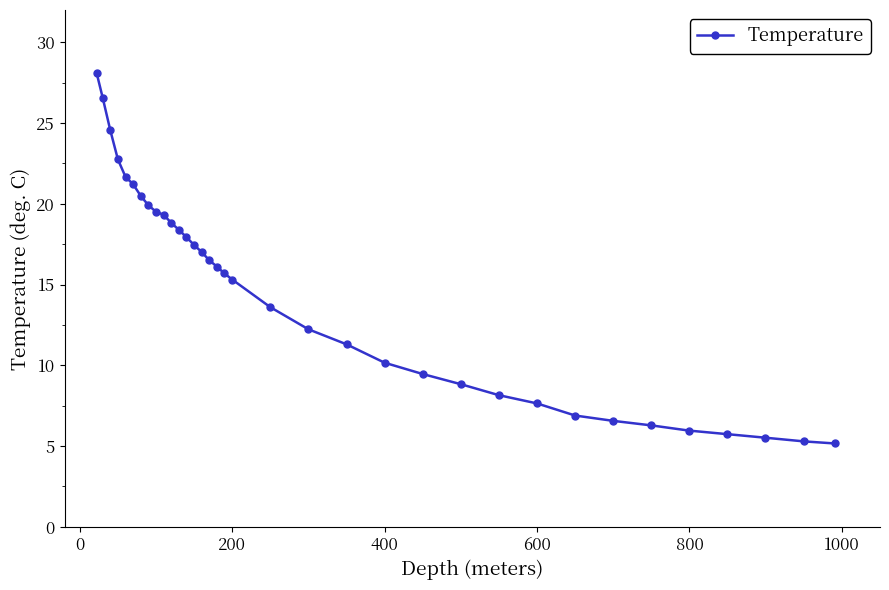

What is the value of the 21st point from the left?

12.2